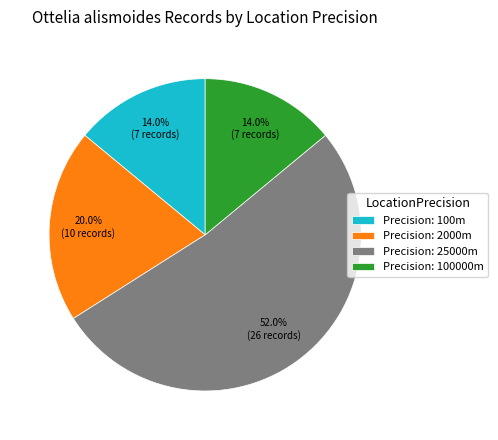

Combined, what portion of the pie is Precision: 2000m and Precision: 100m?

34.0%